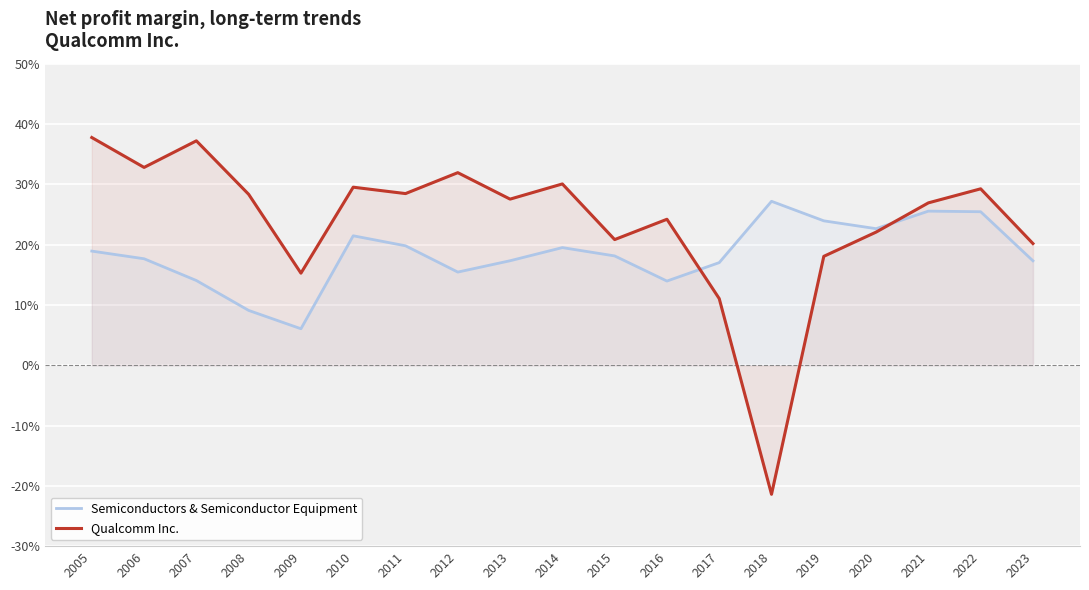

What are all the series names shown in the legend?

Semiconductors & Semiconductor Equipment, Qualcomm Inc.